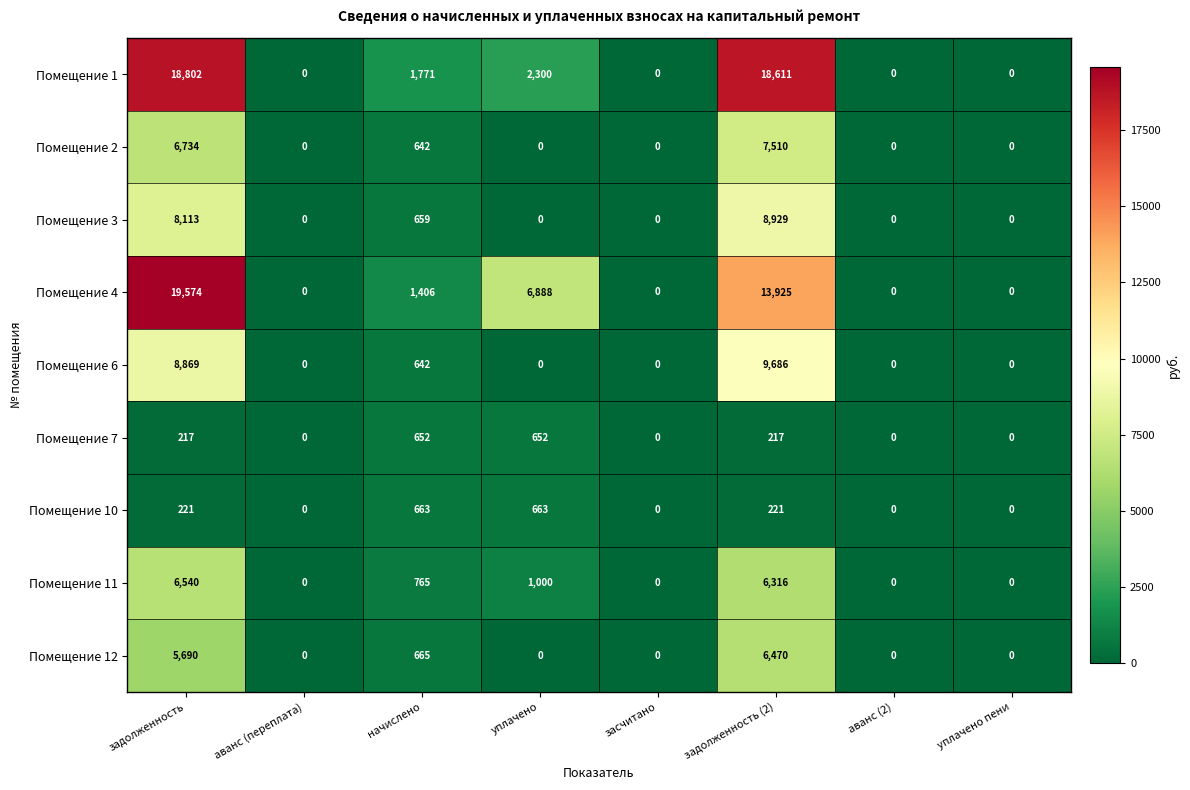

What is the difference between the maximum and minimum values in the Помещение 7 series?

652